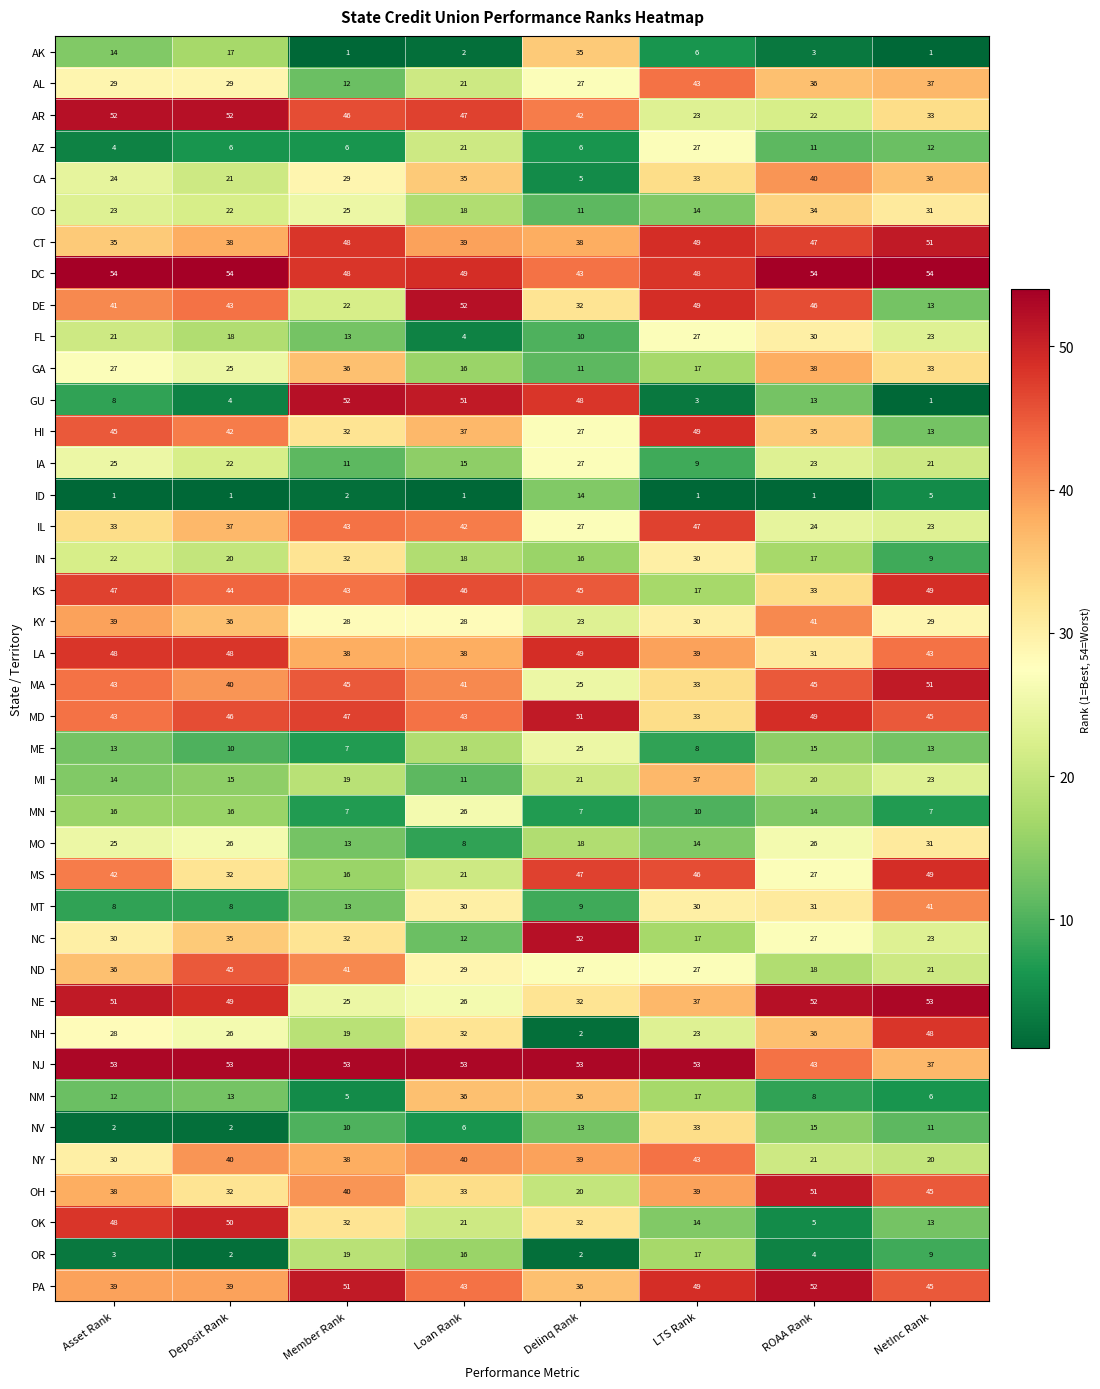

Read the AR value at Deposit Rank, to the nearest 10.

50